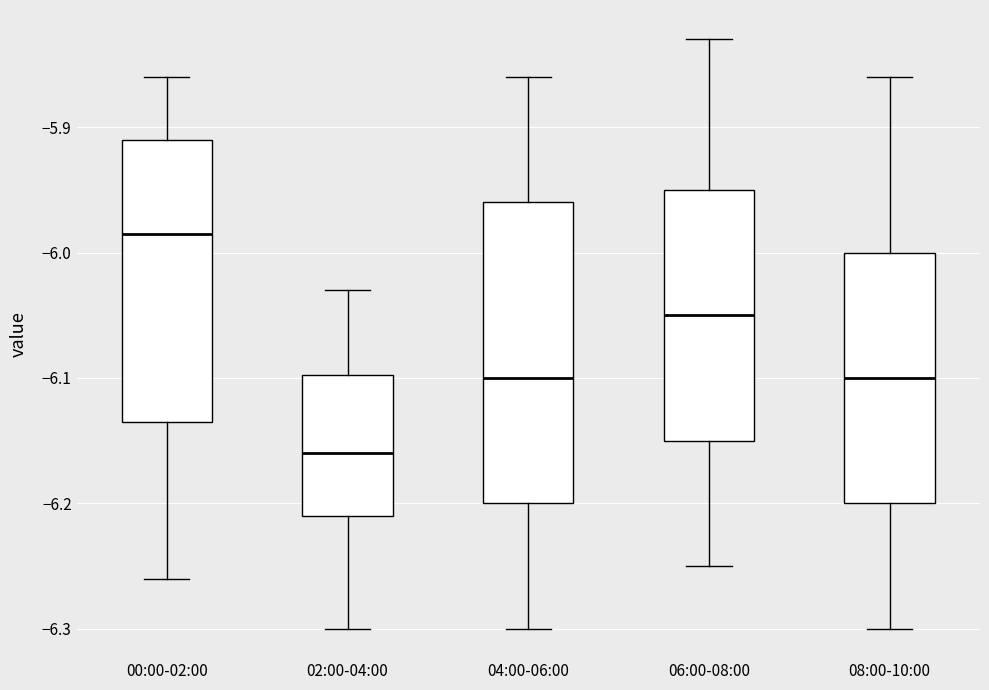

Which box has the lowest median line?

02:00-04:00